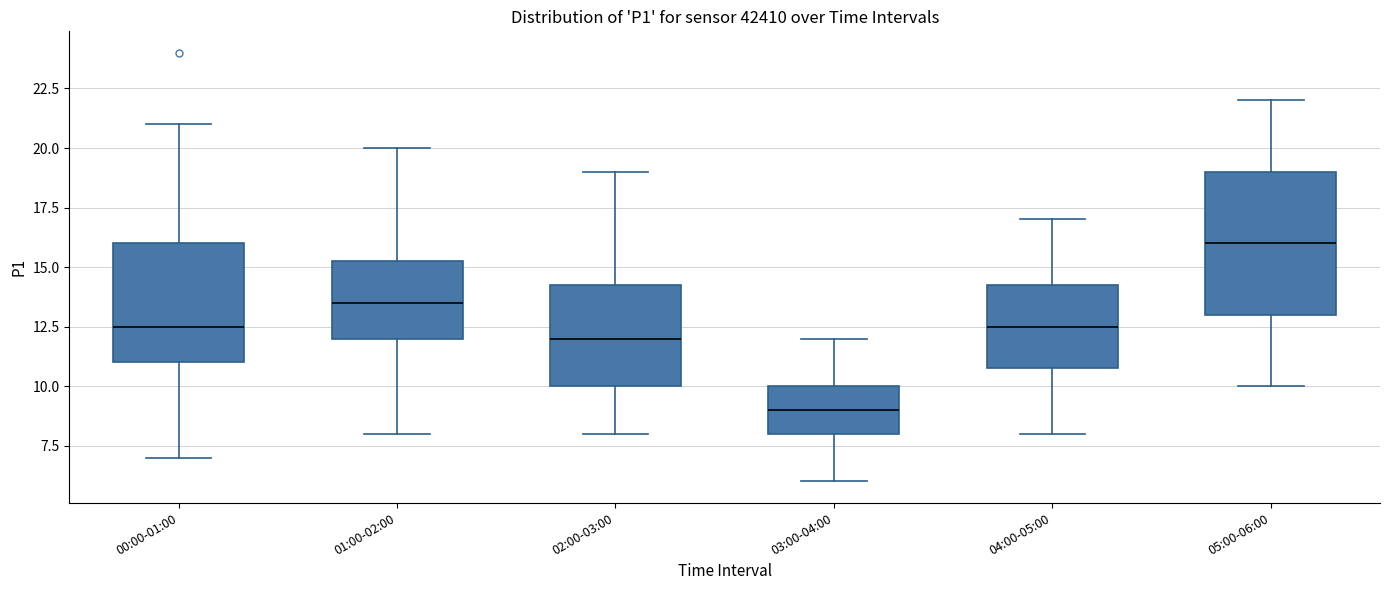

Where is the lower edge of the box for 02:00-03:00 on the y-axis? The values are not printed on the chart, so give them approximately, as read against the axis.

10.0